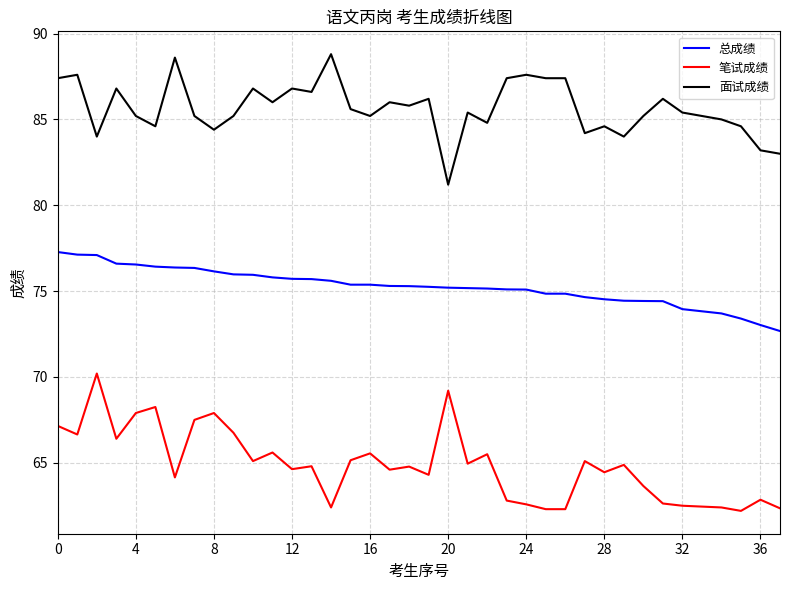

How many categories are shown in the chart?

38